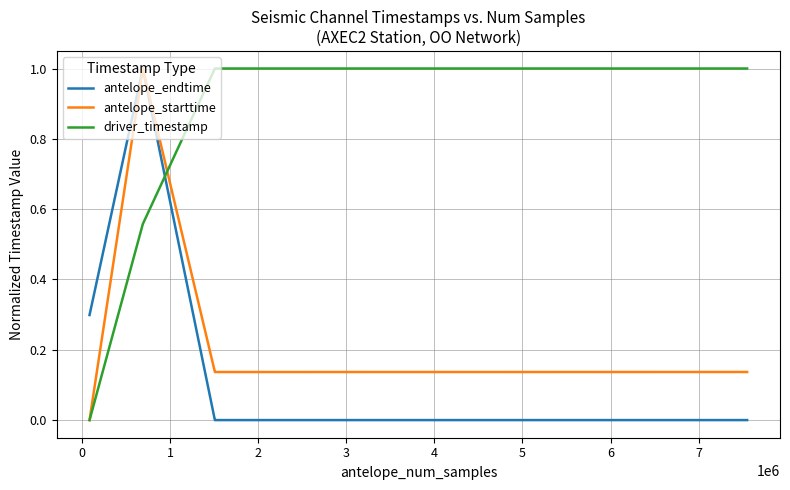

What is the greatest value displayed?

1.0